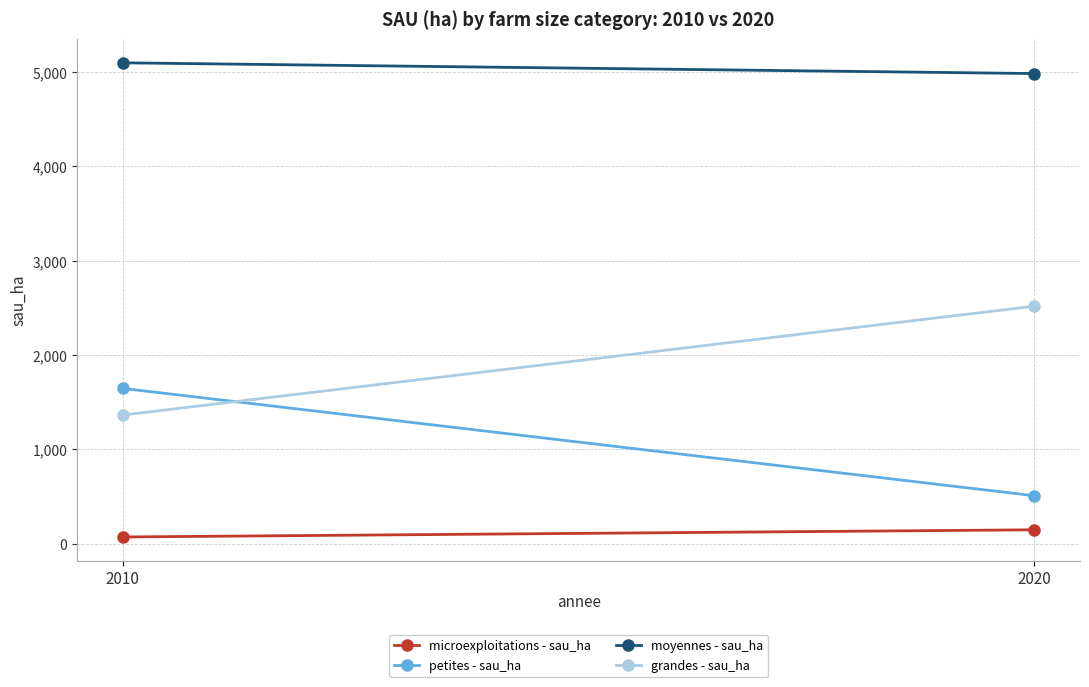

What are all the series names shown in the legend?

microexploitations - sau_ha, petites - sau_ha, moyennes - sau_ha, grandes - sau_ha